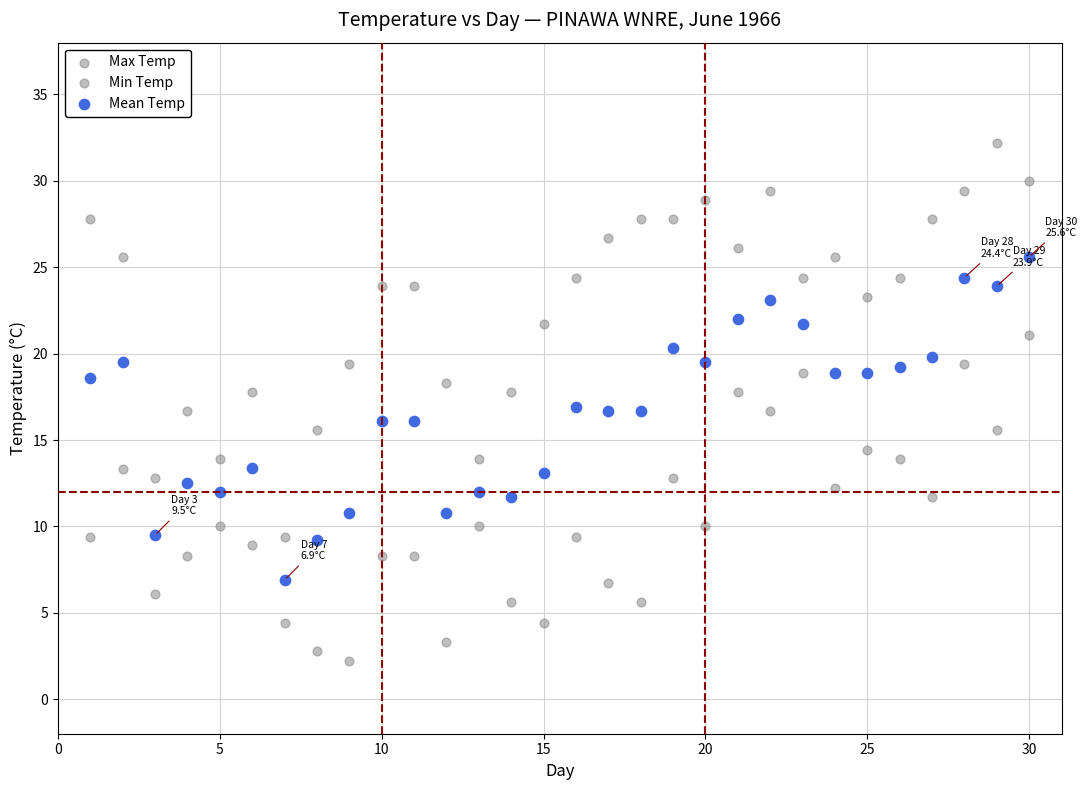

How many points are shown in the scatter plot?

90